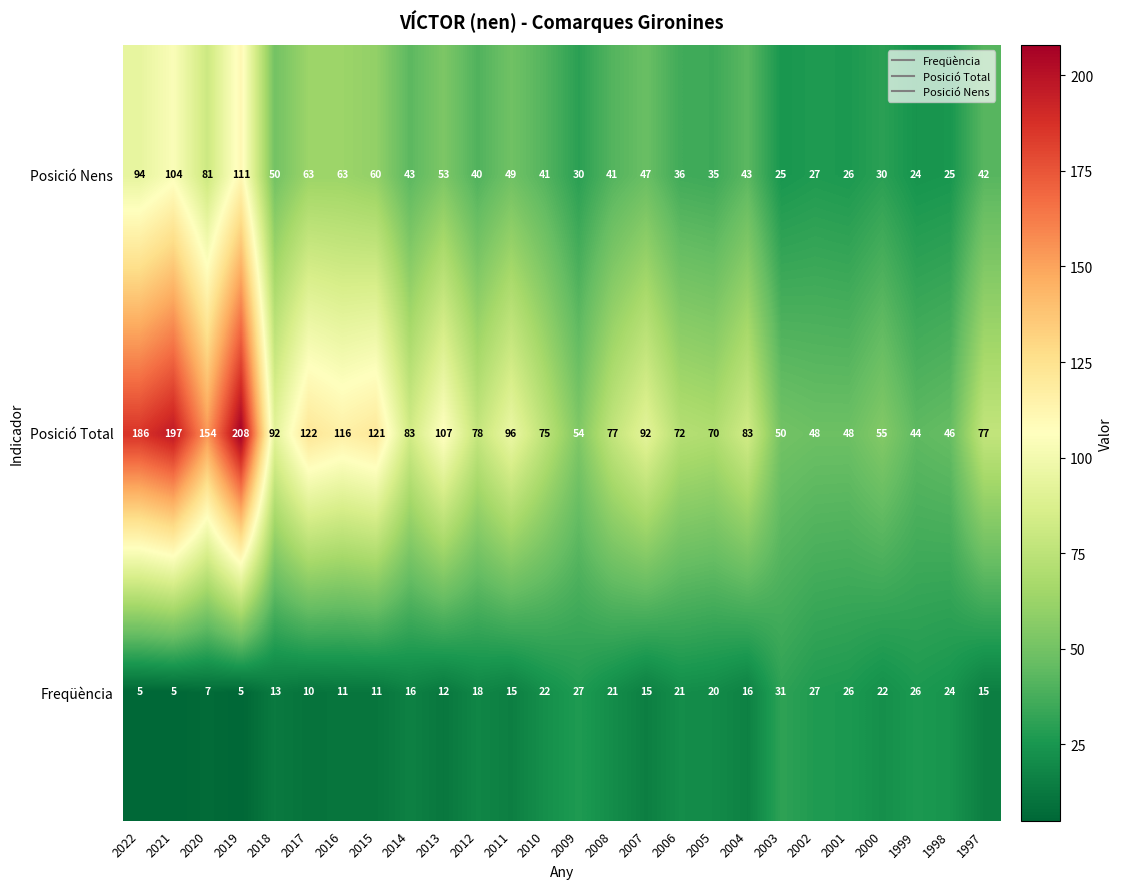

What is the total value across all series at 2010?

138